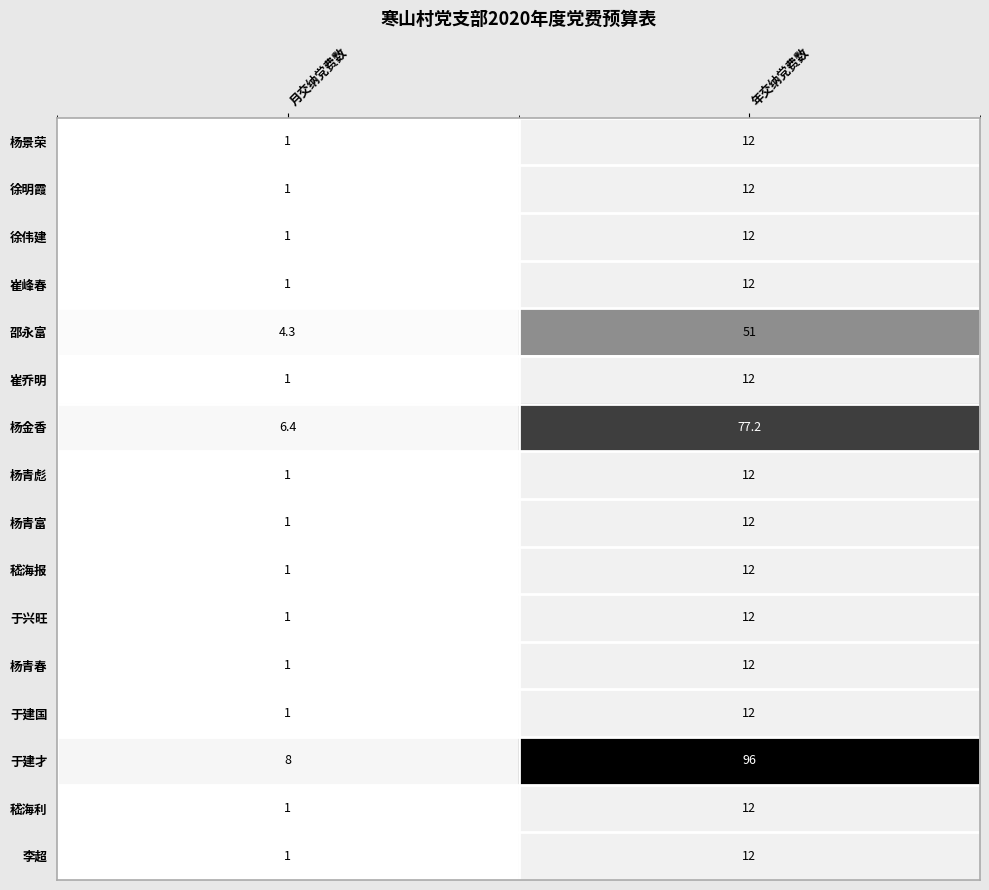

Between 月交纳党费数 and 年交纳党费数, which series saw the biggest shift?

于建才